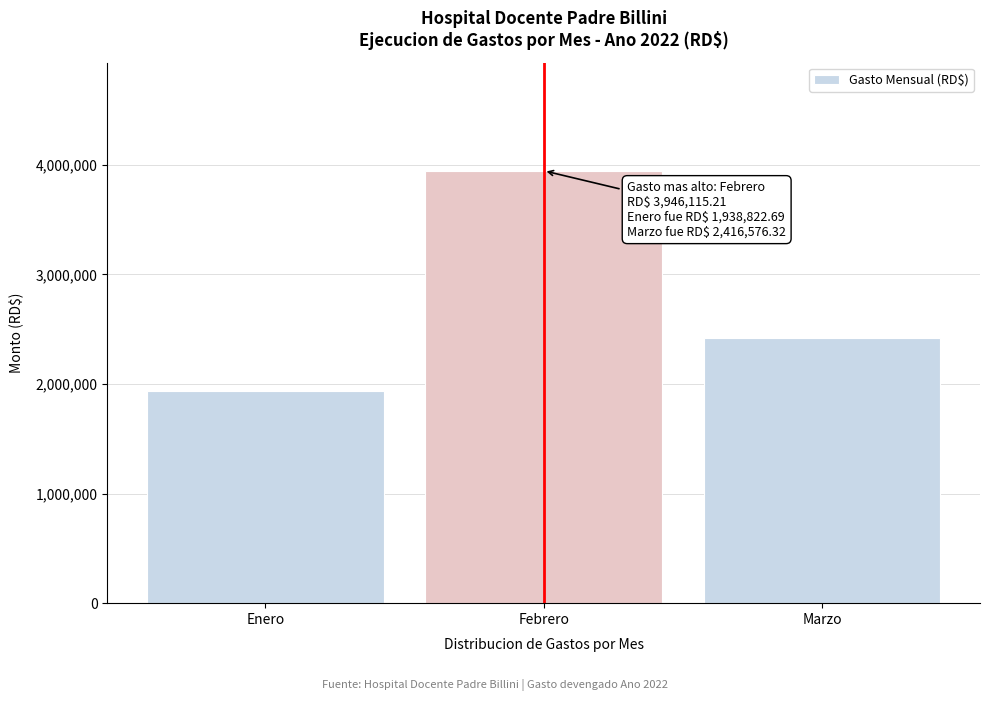

Reading left to right, what are all the values shown in this chart?

1938822.7	3946115.2	2416576.3